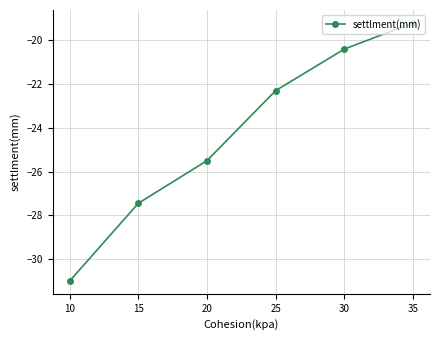

Rank the categories by value from highest to lowest.

35, 30, 25, 20, 15, 10